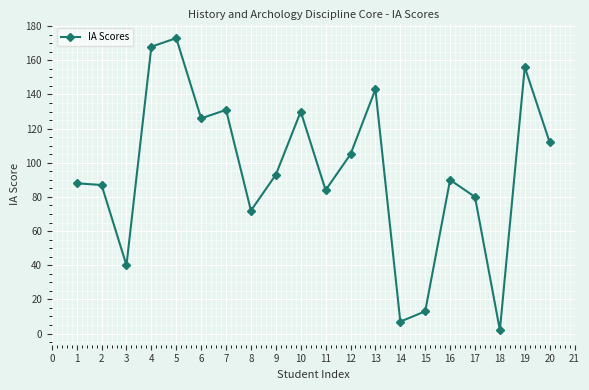

True or false: the data shows 223 at 11.

False